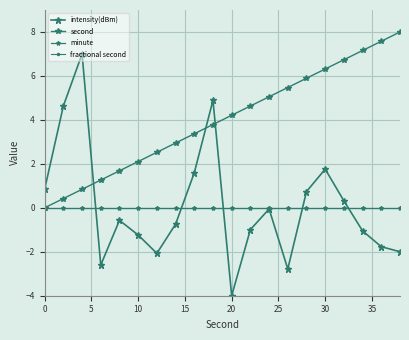

Is this an area chart (filled region under the line)?

No